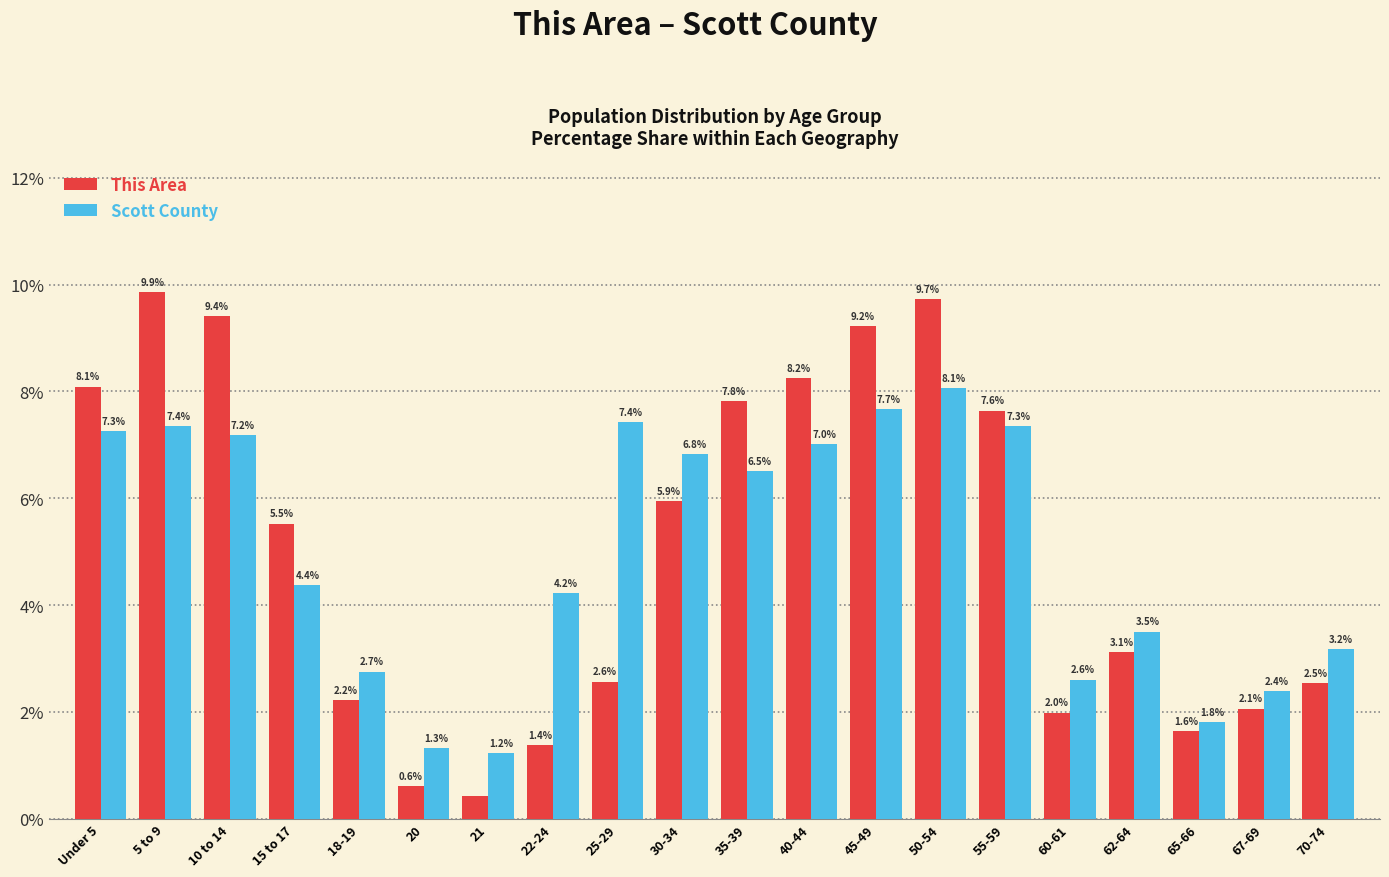

What is the approximate value of This Area at 30-34?

5.9